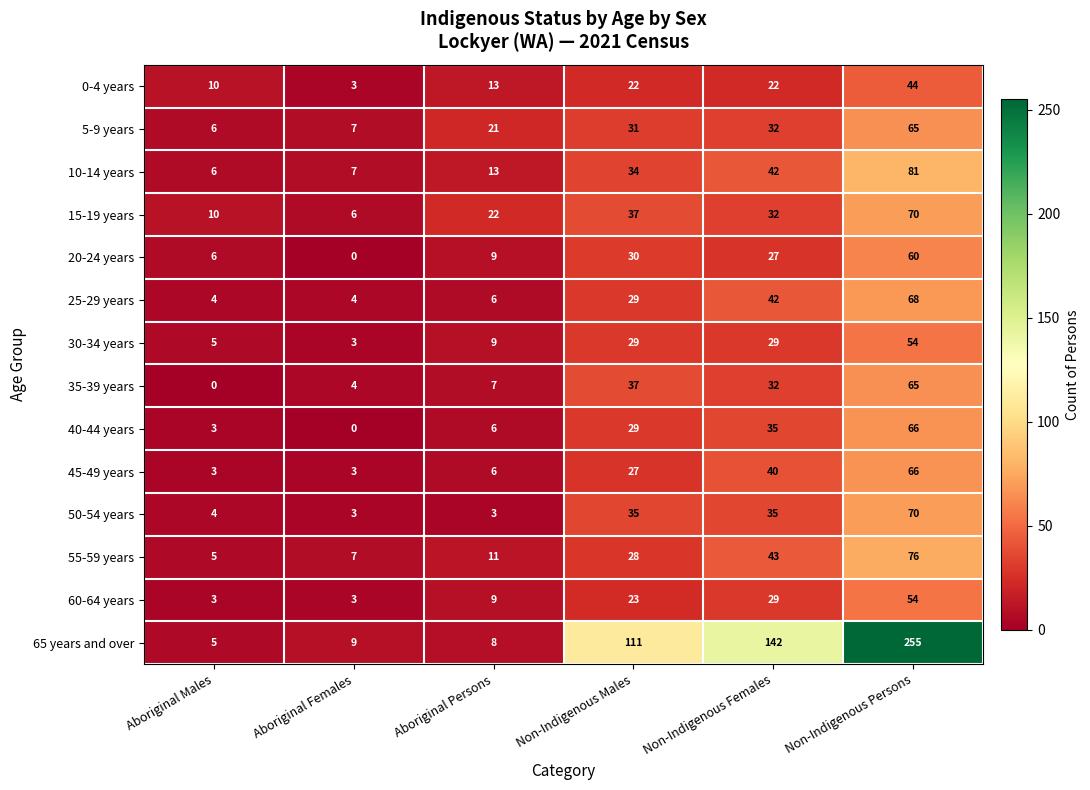

Which category has the lowest value in the 5-9 years series?

Aboriginal Males